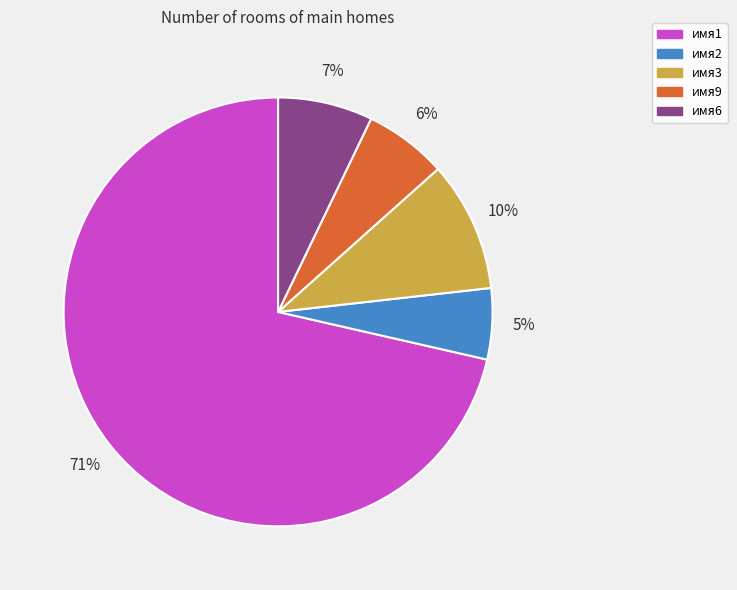

To the nearest percent, what is the average slice percentage?

20%